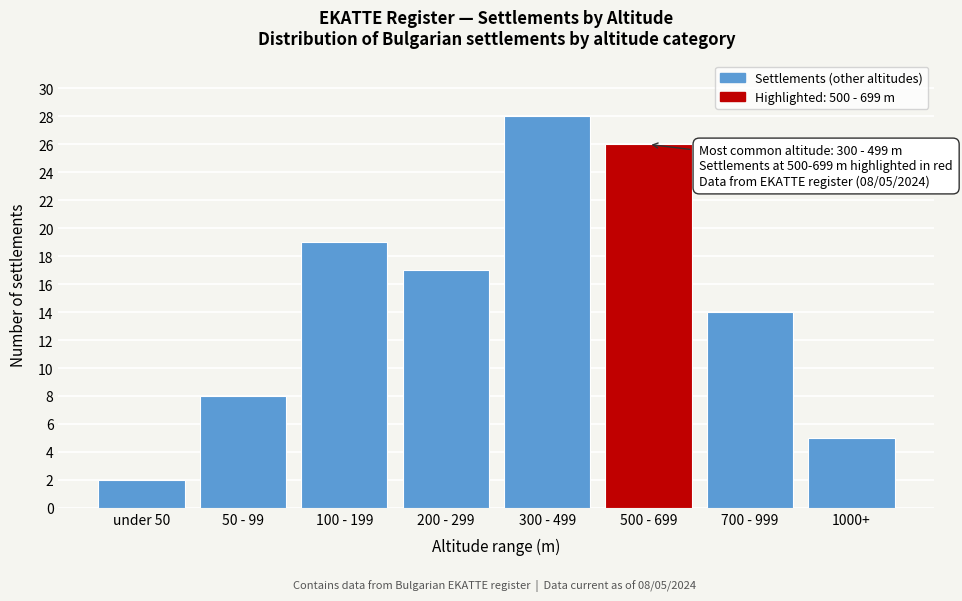

Reading left to right, what are all the values shown in this chart?

2	8	19	17	28	26	14	5